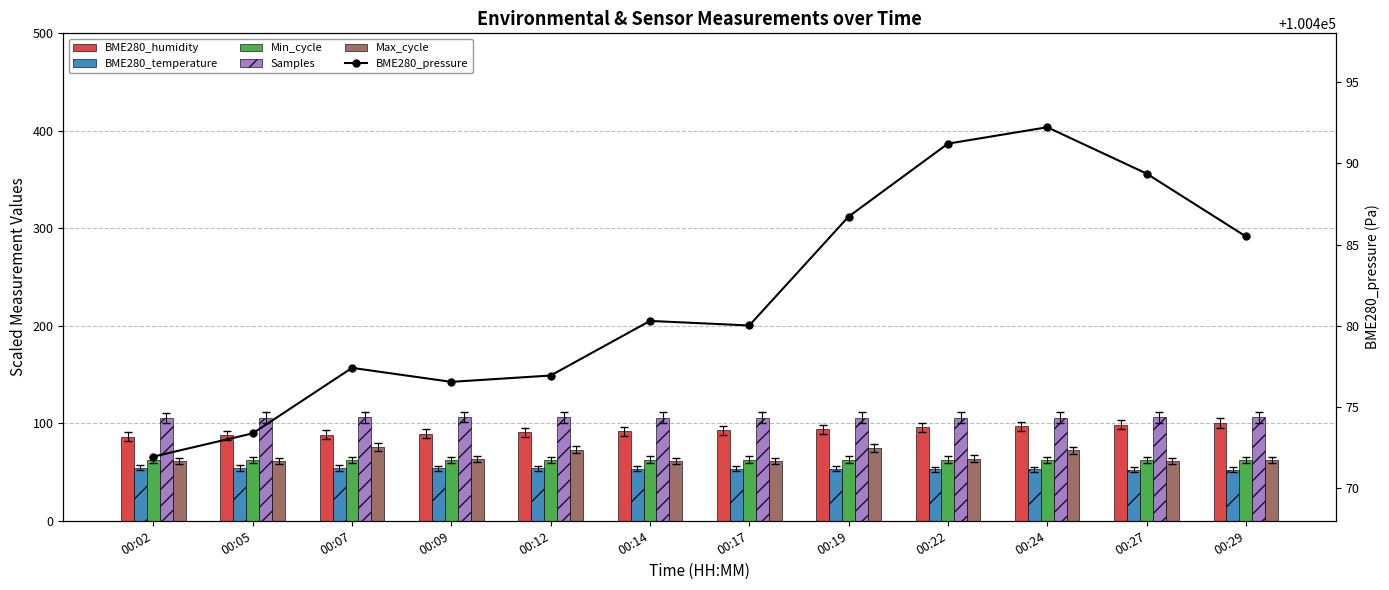

Which label corresponds to the largest value in the chart?

00:24